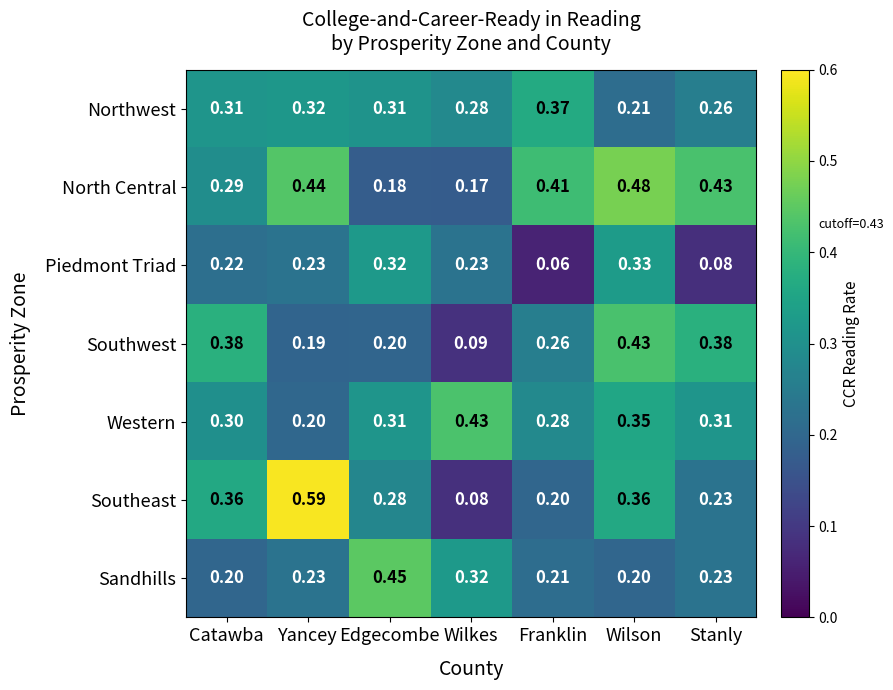

At which category is the sum across all series the highest?

Wilson